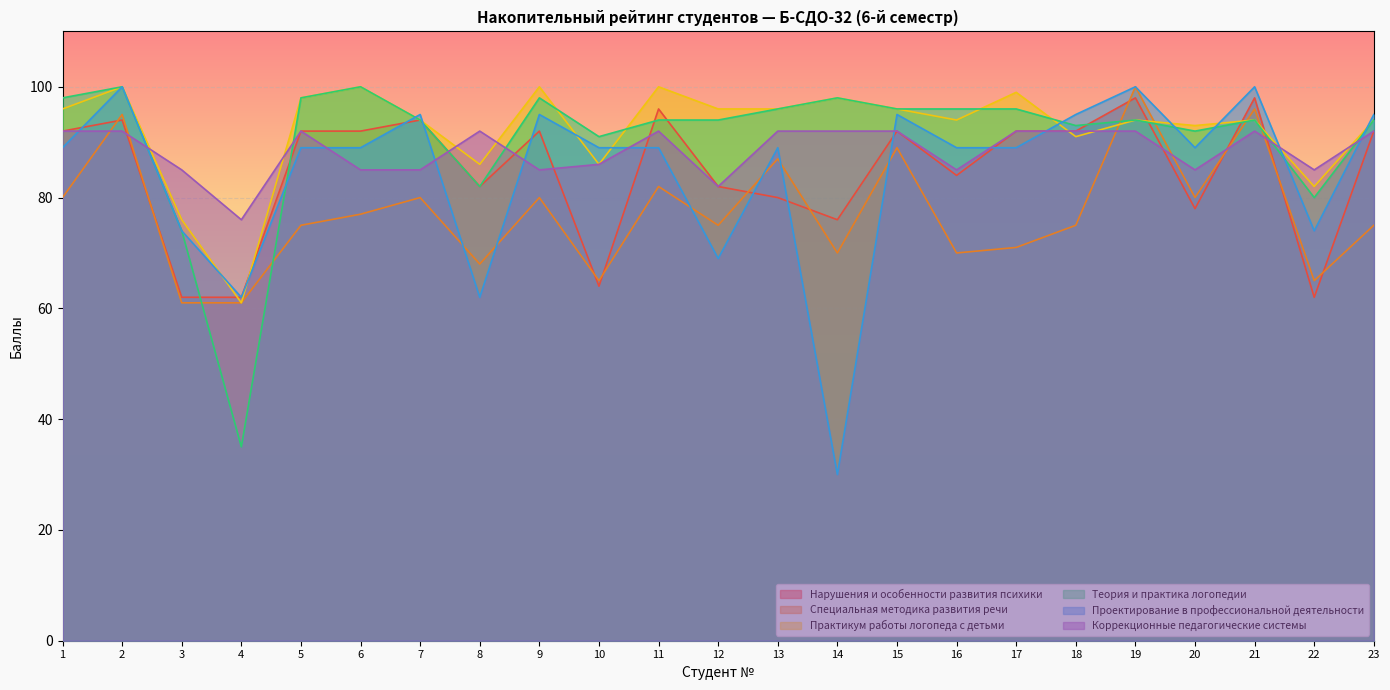

How many times do Нарушения и особенности развития психики and Проектирование в профессиональной деятельности cross each other?

10